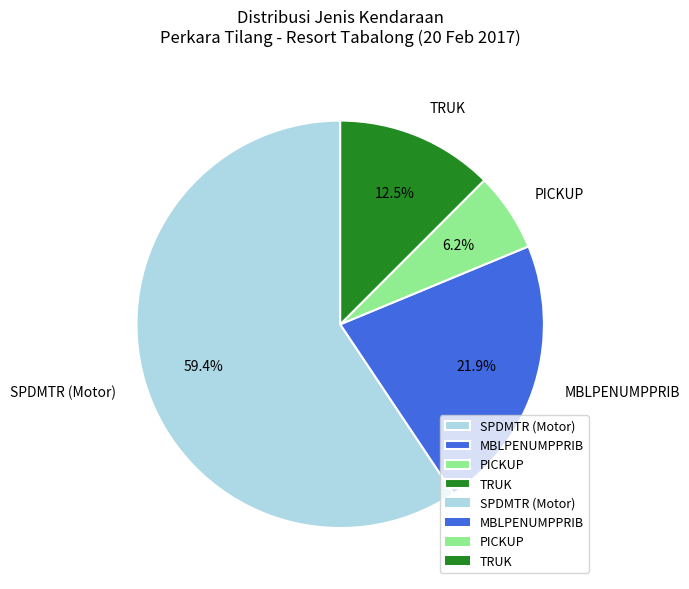

Does TRUK account for over 50% of the chart?

No